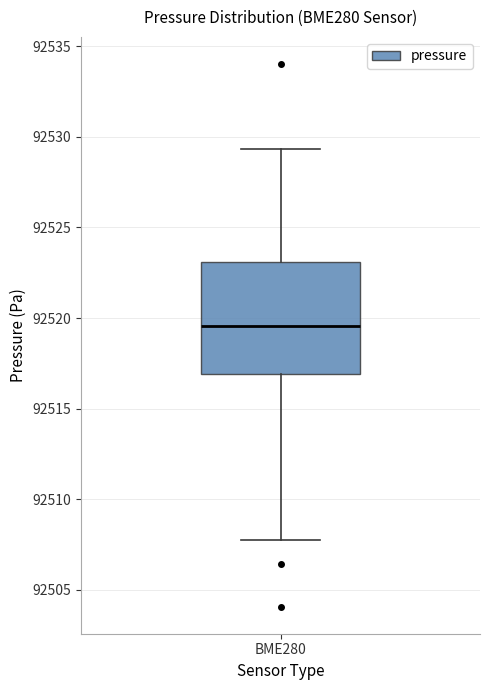

Transcribe this box plot: give where the median line is, the range the box spans, and where the two whiskers end, as read against the y-axis. The values are not printed on the chart, so give them approximately, as read against the axis.

median 92519.5, box 92517.0 to 92523.0, whiskers 92507.5 to 92529.5